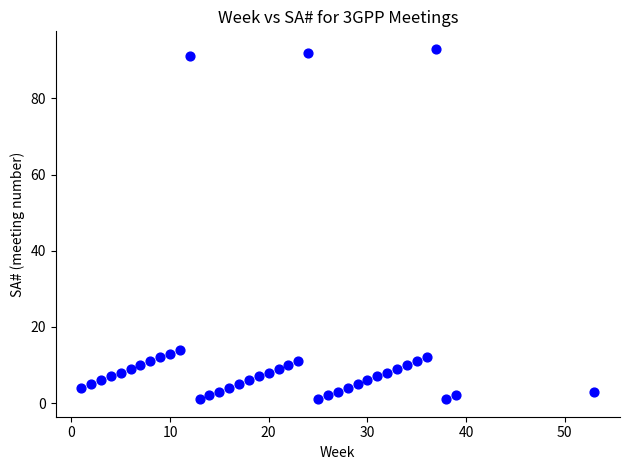

What is the range of X values (max minus min)?

52